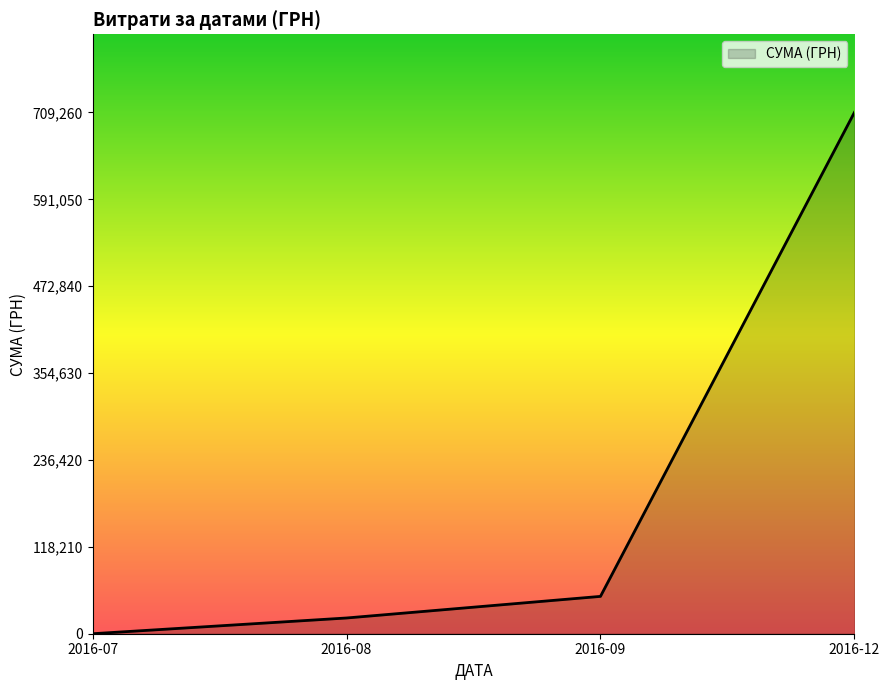

True or false: there are more than 2 points higher than both neighbors.

False